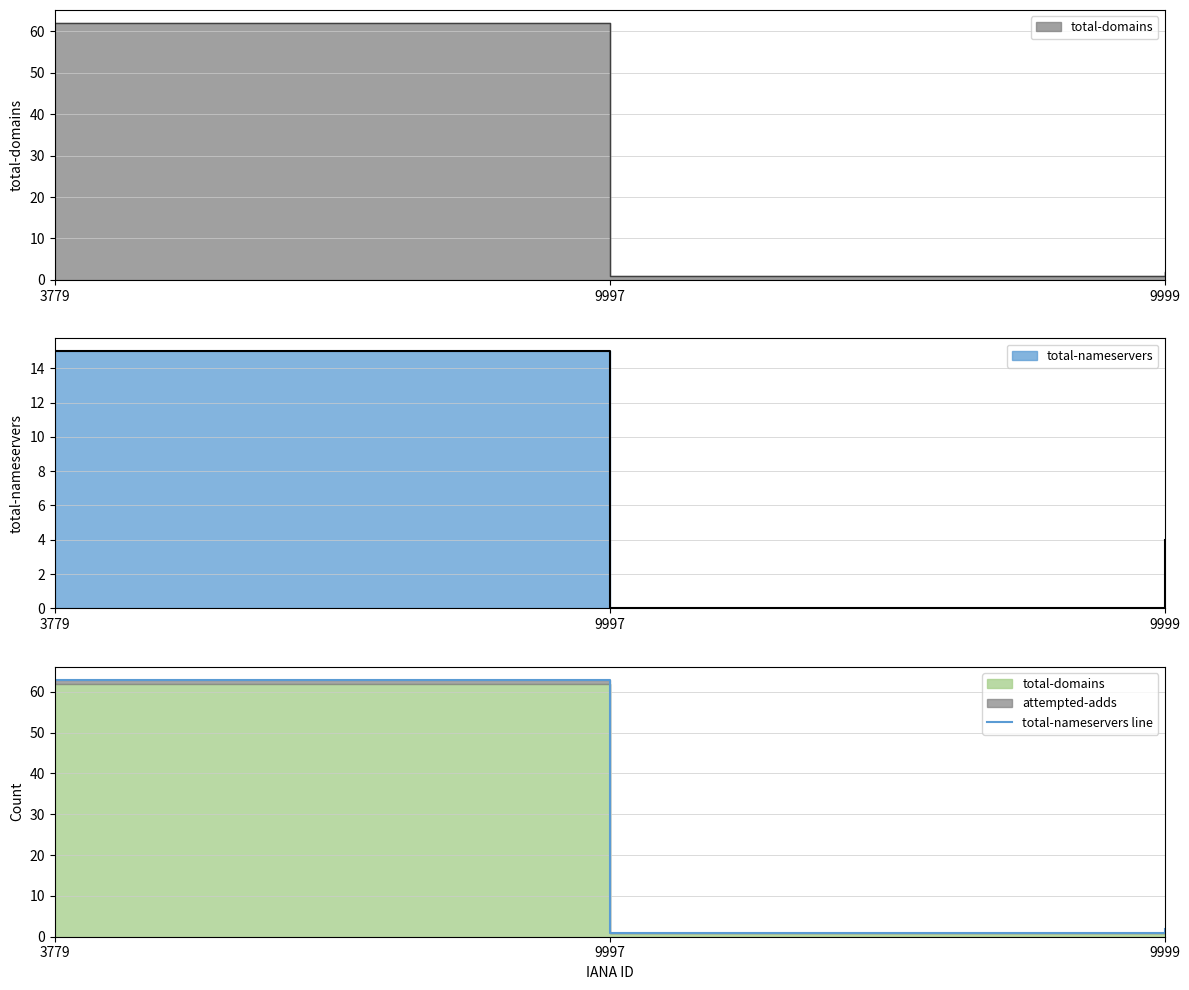

Is it true that the value at 3779 is 63?

True